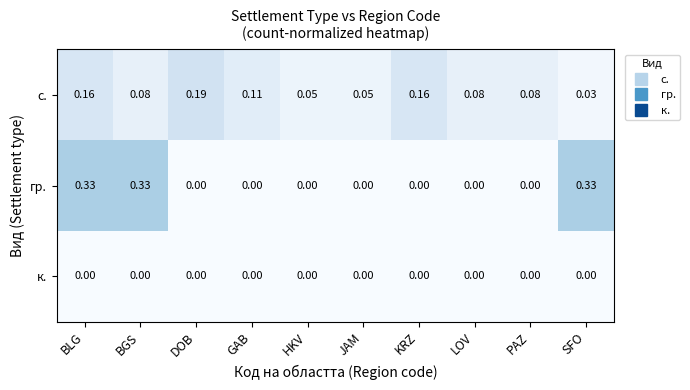

List the series in order of their peak value, lowest first.

к., с., гр.